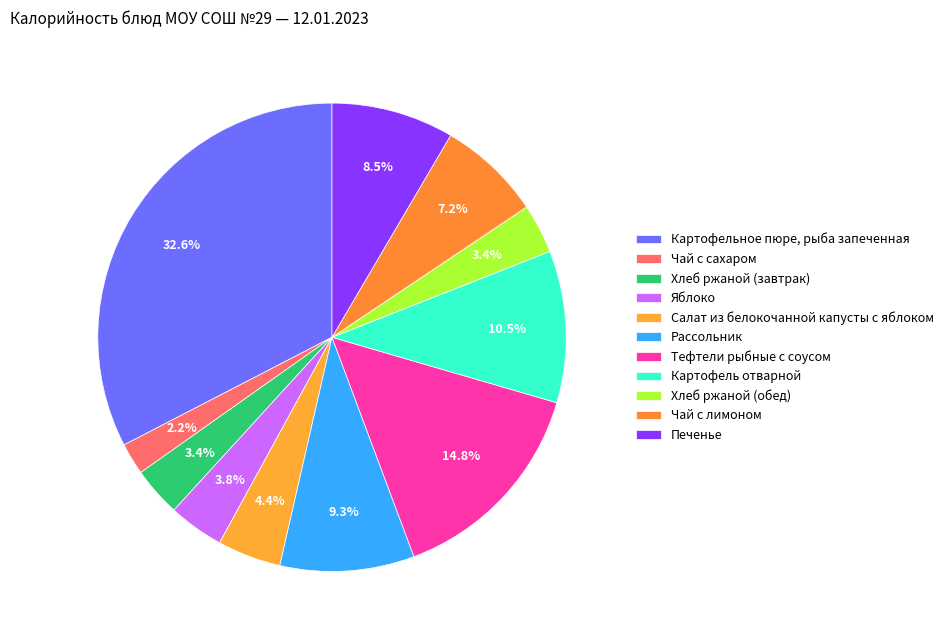

Rank the categories by value from lowest to highest.

Чай с сахаром, Хлеб ржаной (завтрак), Хлеб ржаной (обед), Яблоко, Салат из белокочанной капусты с яблоком, Чай с лимоном, Печенье, Рассольник, Картофель отварной, Тефтели рыбные с соусом, Картофельное пюре, рыба запеченная